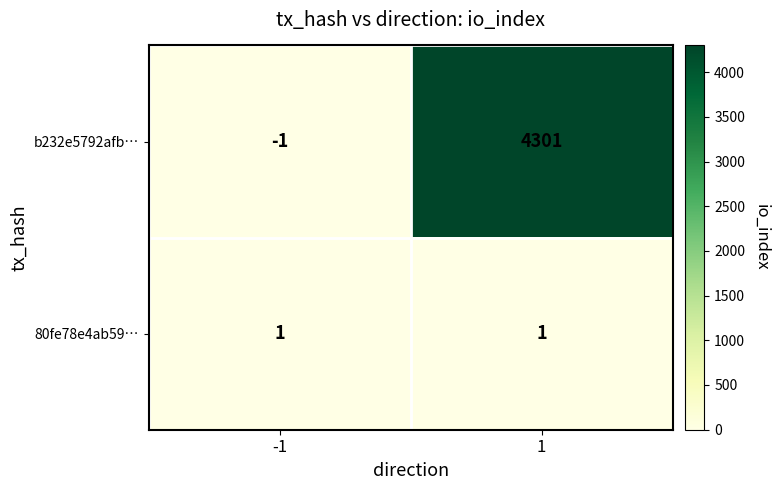

Reading left to right, transcribe all the data shown in this chart.

b232e5792afb…: -1	4301
80fe78e4ab59…: 1	1